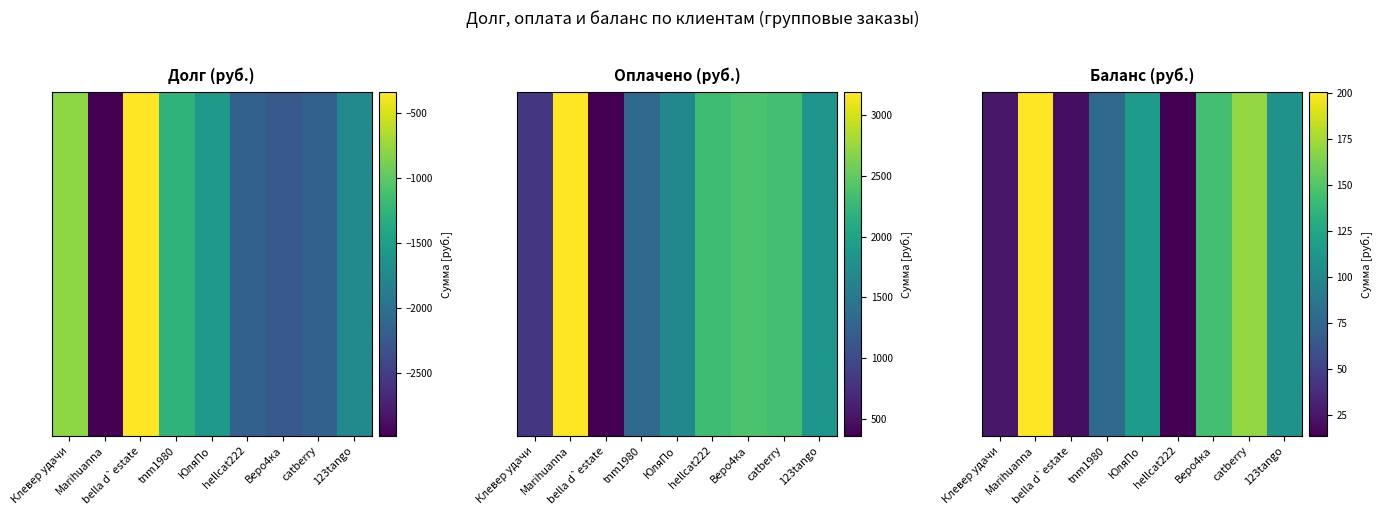

List the labels in order of value, largest first.

Marihuanna, catberry, Веро4ка, ЮляПо, 123tango, tnm1980, Клевер удачи, bella d`estate, hellcat222